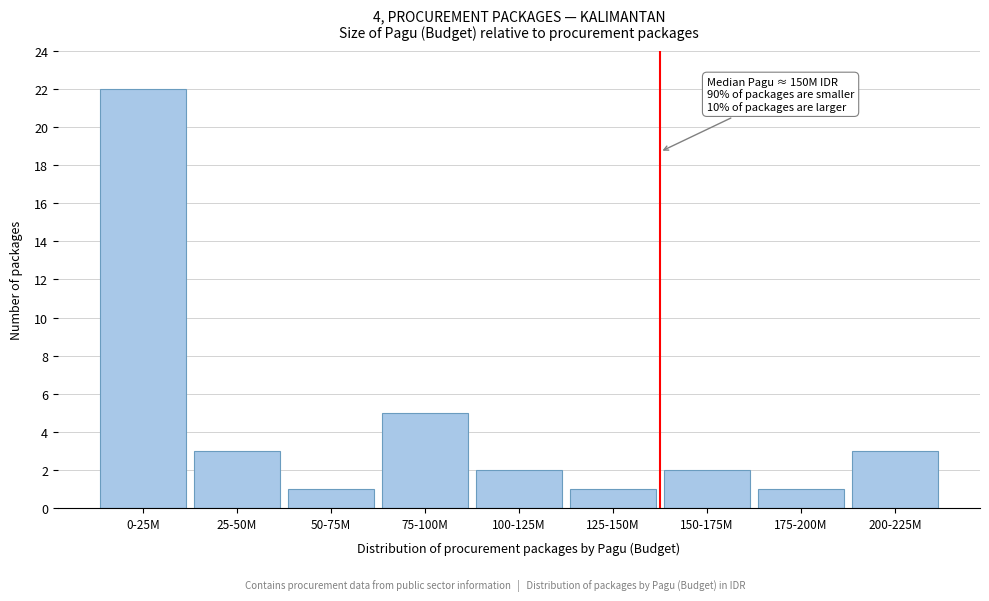

Reading left to right, transcribe all the data shown in this chart.

0-25M=22	25-50M=3	50-75M=1	75-100M=5	100-125M=2	125-150M=1	150-175M=2	175-200M=1	200-225M=3